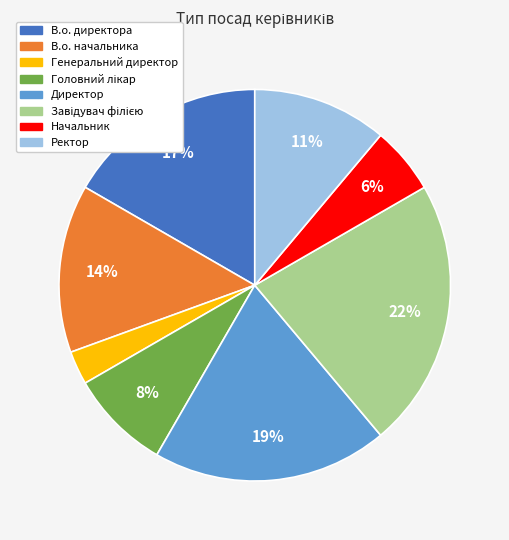

Does В.о. начальника account for over 50% of the chart?

No